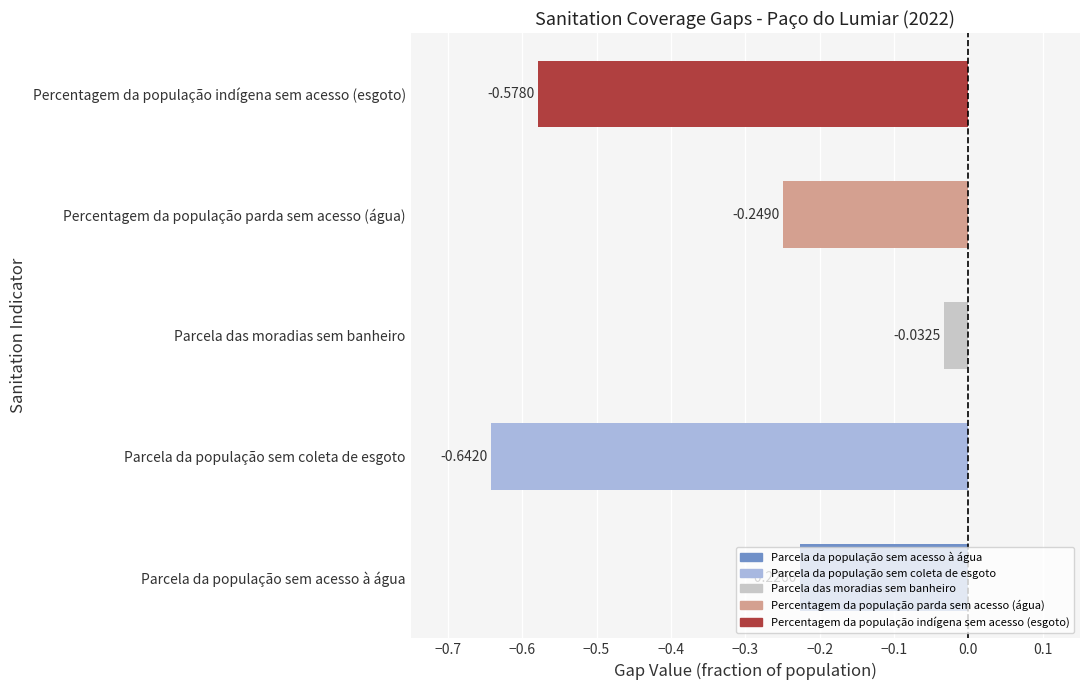

List the labels in order of value, largest first.

Parcela das moradias sem banheiro, Parcela da população sem acesso à água, Percentagem da população parda sem acesso (água), Percentagem da população indígena sem acesso (esgoto), Parcela da população sem coleta de esgoto